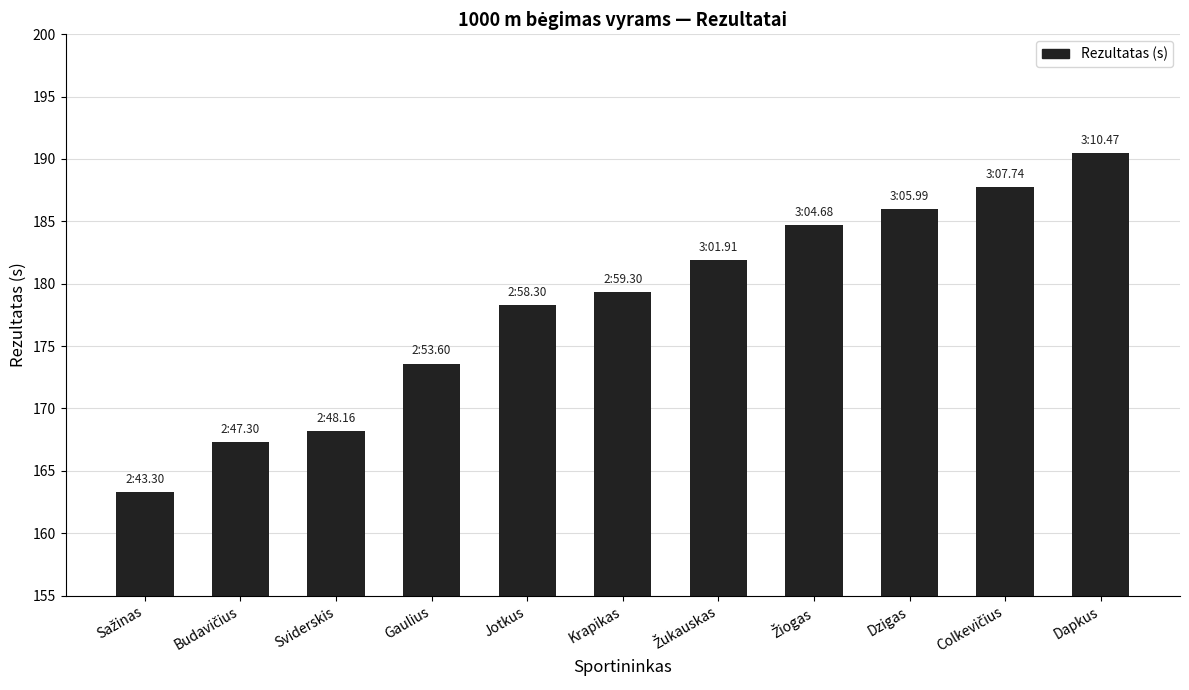

How many series are shown in this chart?

1